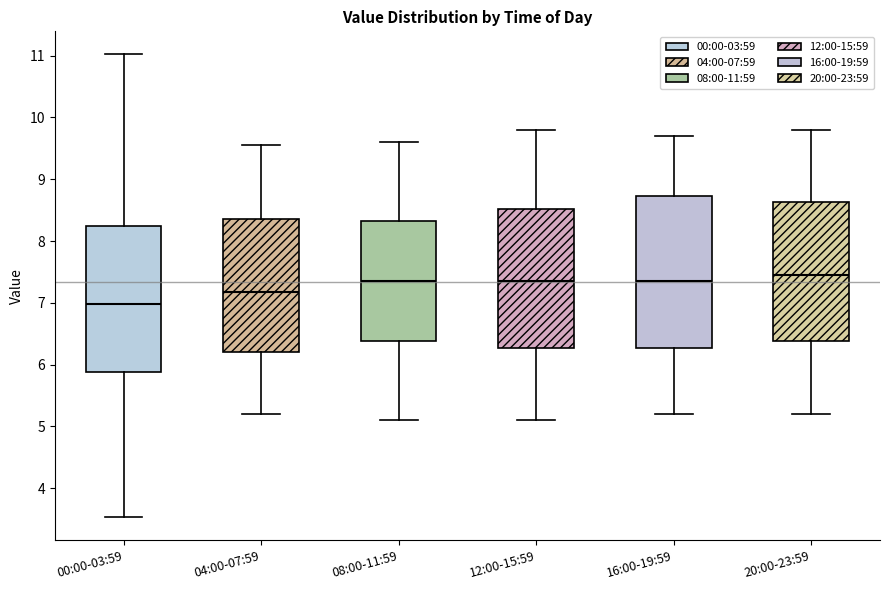

Reading left to right, read every box against the y-axis: the position of its median line, the range the box covers, and the ends of its whiskers. The values are not printed on the chart, so give them approximately, as read against the axis.

00:00-03:59: median 7.0, box 5.9 to 8.2, whiskers 3.5 to 11.0
04:00-07:59: median 7.2, box 6.2 to 8.4, whiskers 5.2 to 9.6
08:00-11:59: median 7.4, box 6.4 to 8.3, whiskers 5.1 to 9.6
12:00-15:59: median 7.4, box 6.3 to 8.5, whiskers 5.1 to 9.8
16:00-19:59: median 7.4, box 6.3 to 8.7, whiskers 5.2 to 9.7
20:00-23:59: median 7.5, box 6.4 to 8.6, whiskers 5.2 to 9.8